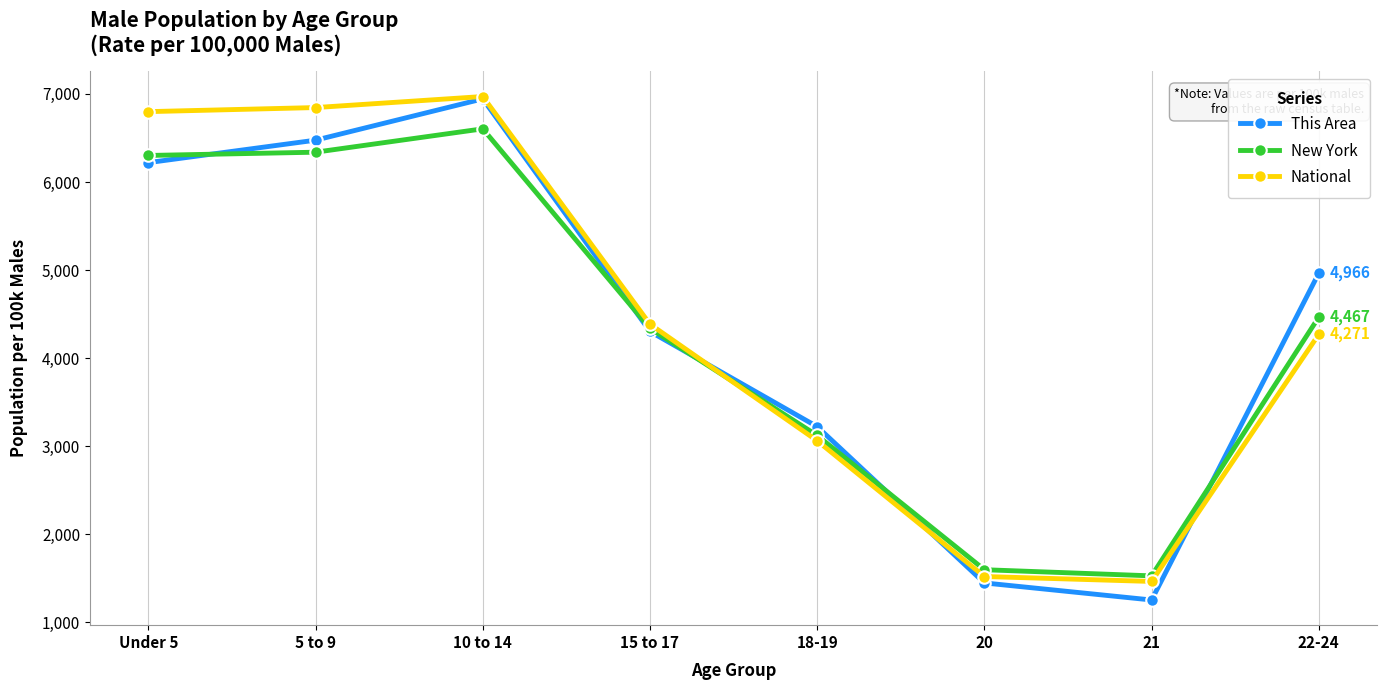

The New York series shows 6603.7 at 10 to 14. True or false?

True